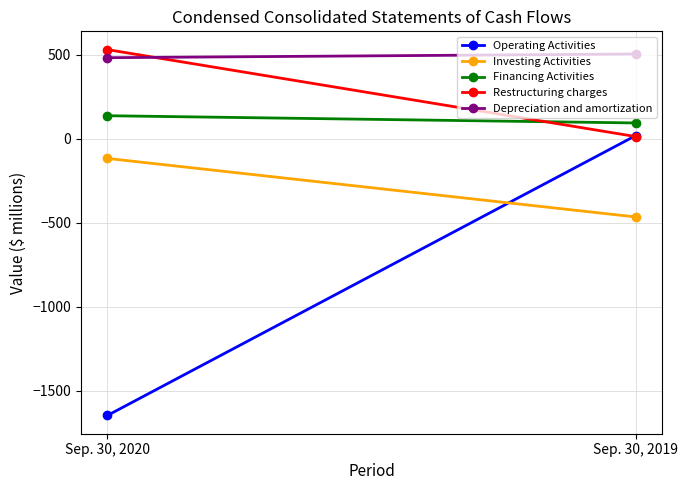

What is the maximum value for Investing Activities?

-118